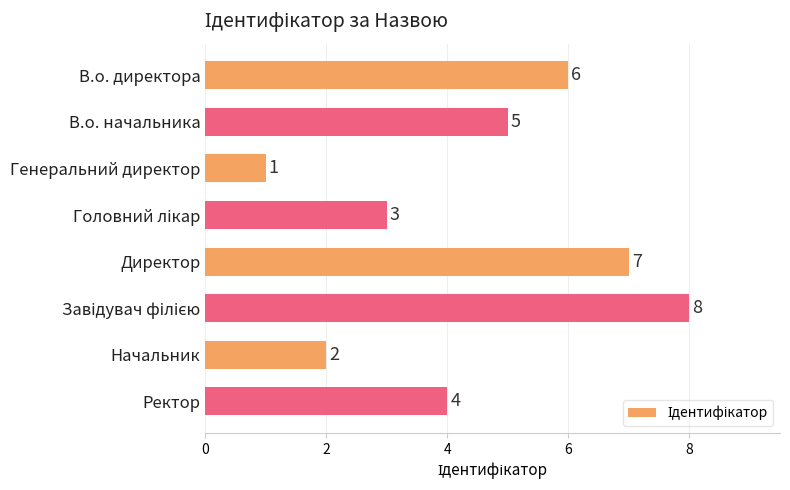

Count the number of data series in this chart.

1